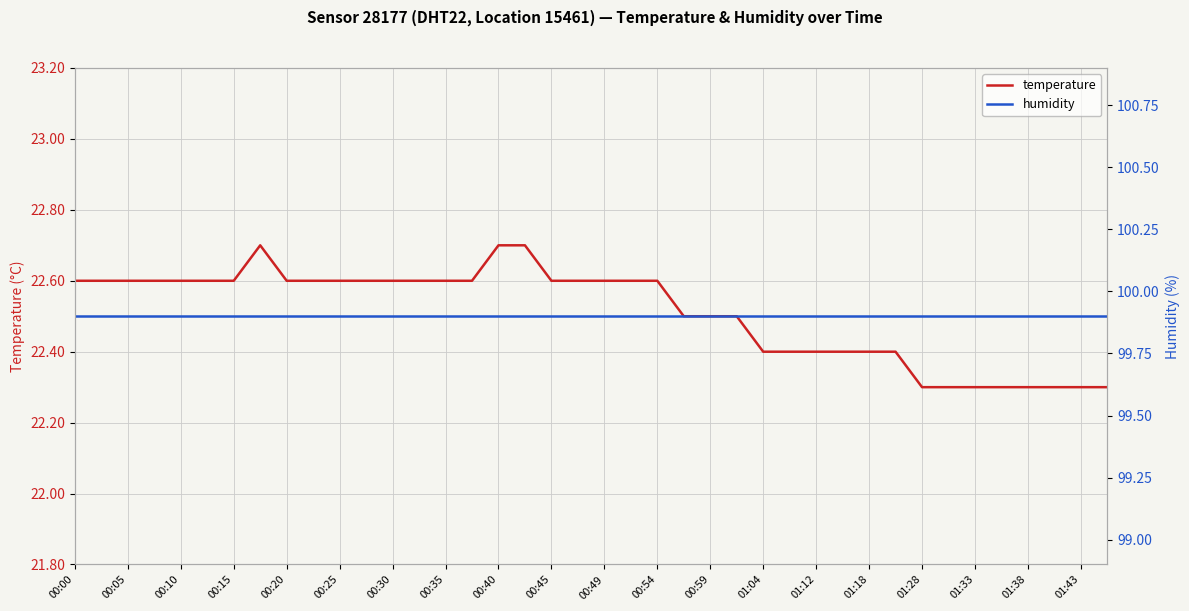

True or false: temperature and humidity intersect in this chart.

False